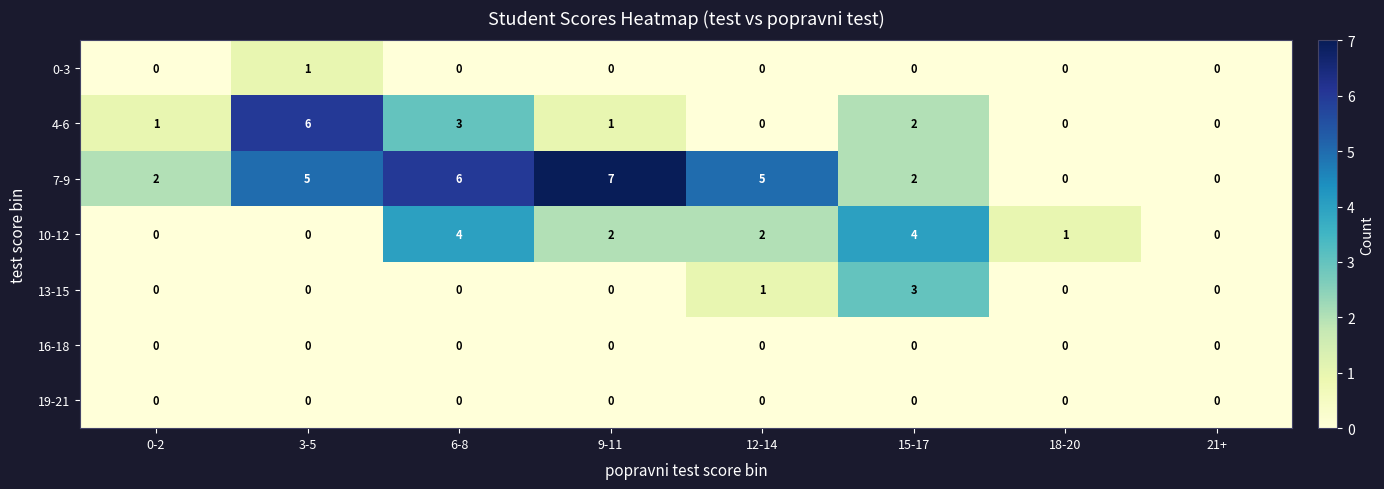

Count the number of data series in this chart.

7